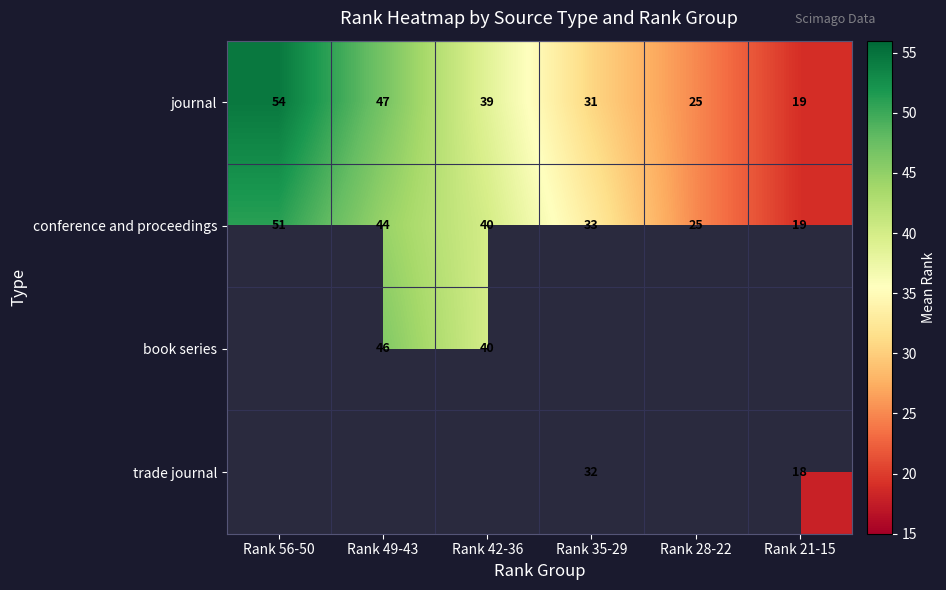

The value of book series at Rank 49-43 is 46.0. True or false?

True